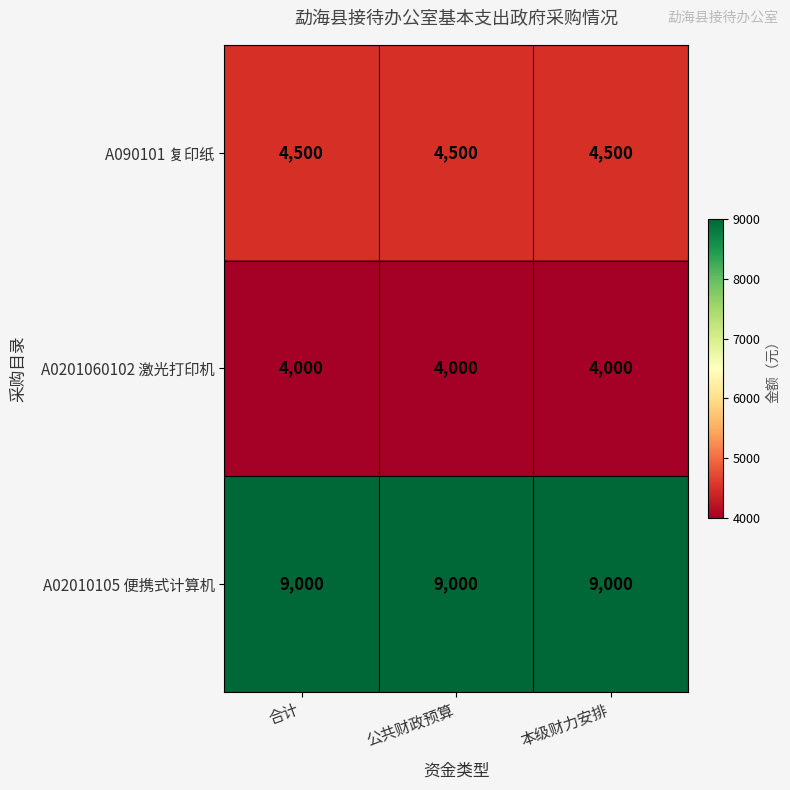

At how many categories does at least one series exceed 6133?

3